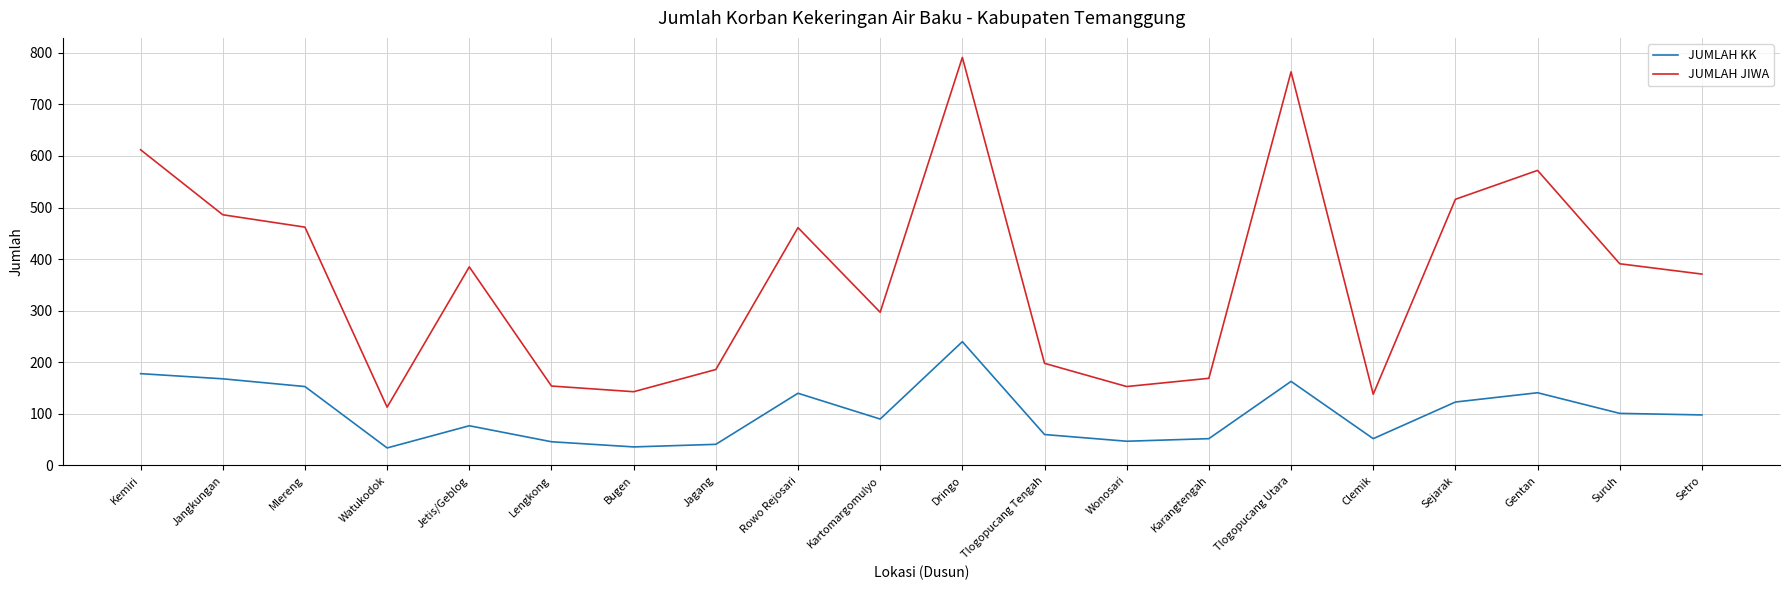

List the series in order of their peak value, highest first.

JUMLAH JIWA, JUMLAH KK